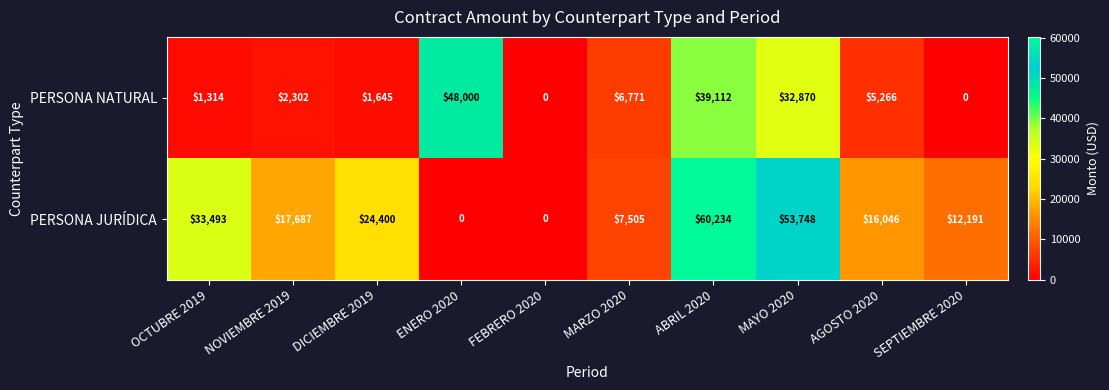

The value of PERSONA JURÍDICA at AGOSTO 2020 is 24702. True or false?

False